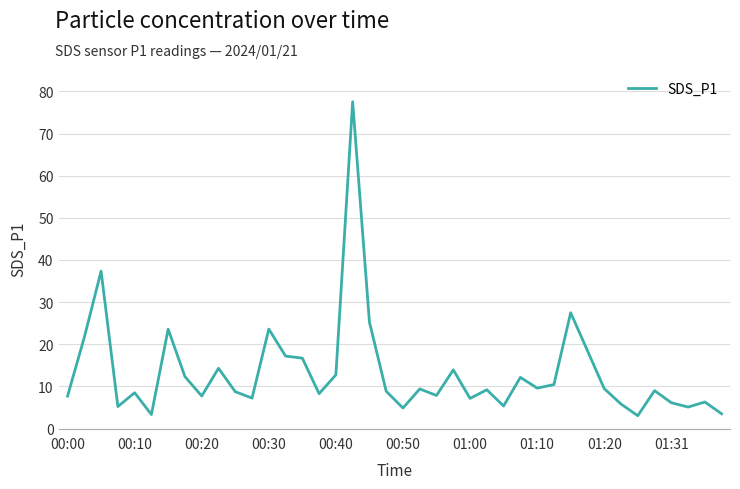

What is the sum of all values?

532.1